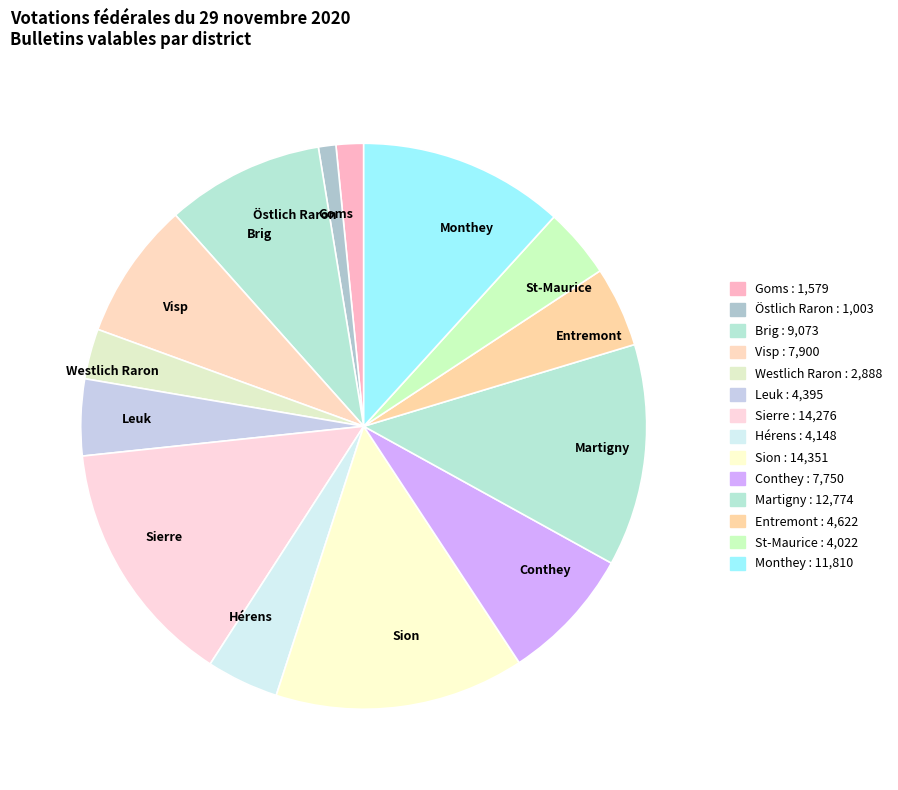

Between St-Maurice and Brig, which is larger?

Brig